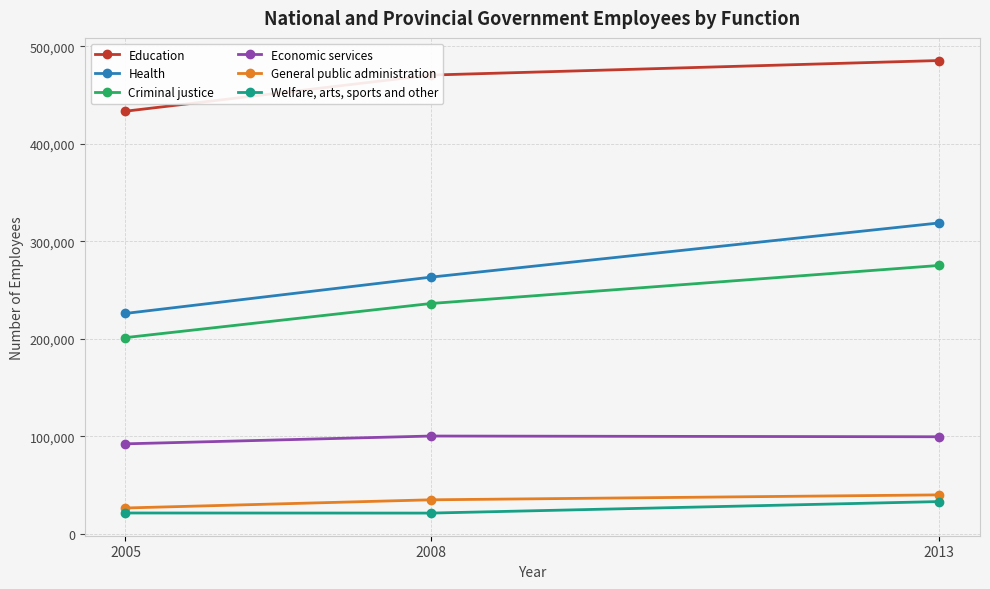

Does the chart display data point markers on the line(s)?

Yes